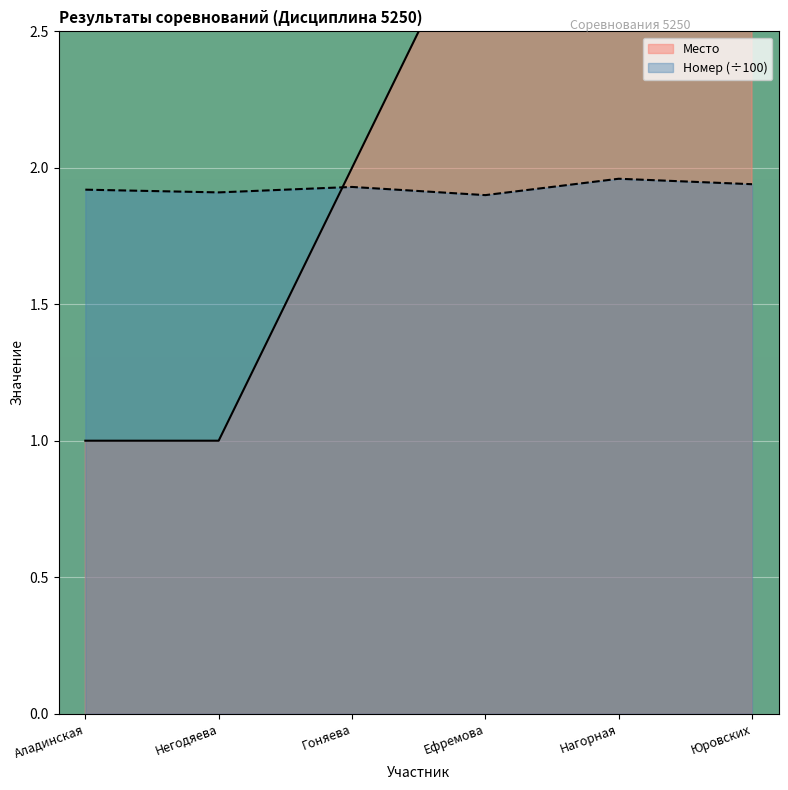

Is the value of Место at Аладинская greater than the value of Номер at Аладинская?

No